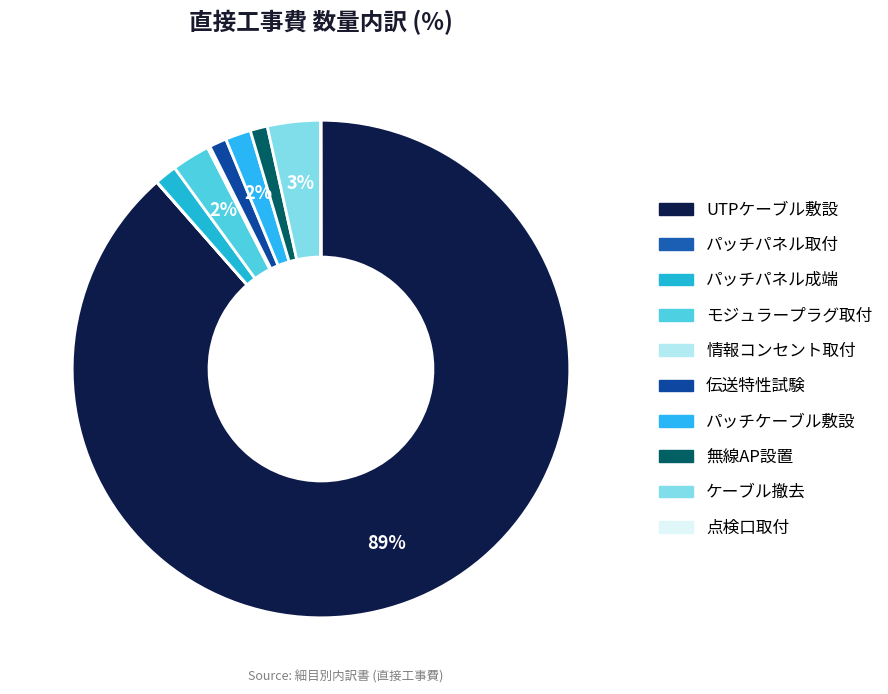

Approximately how many times larger is the value at パッチケーブル敷設 compared to 情報コンセント取付?

9.6